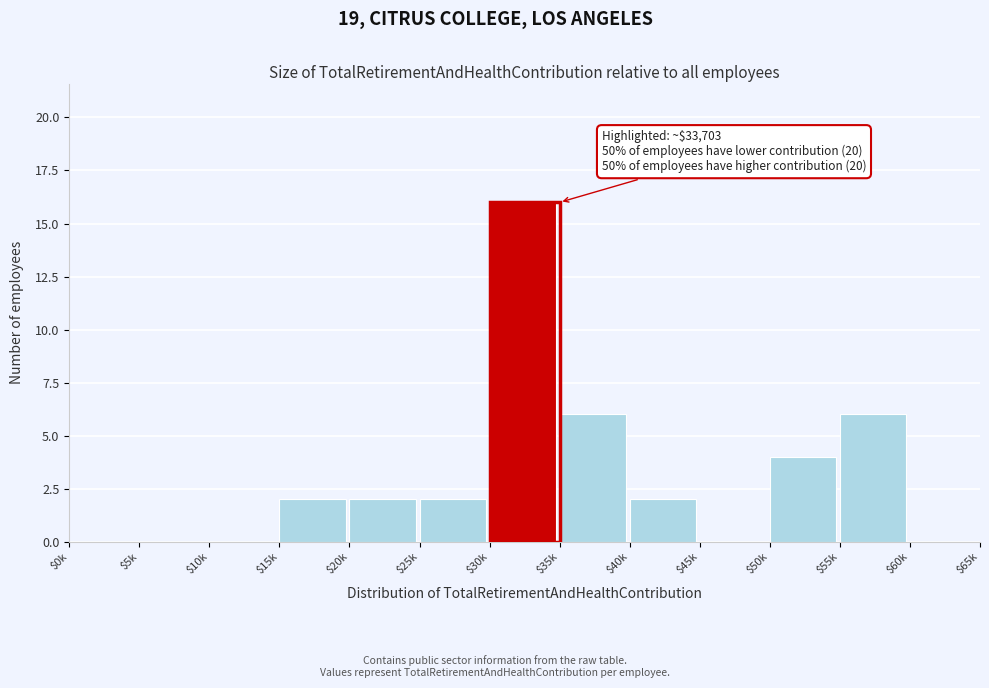

Which label corresponds to the largest value in the chart?

$30k